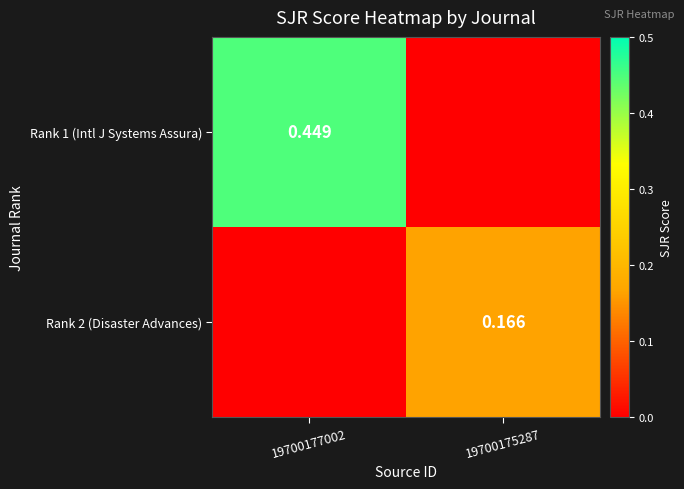

How many values in the Rank 1 (Intl J Systems Assura) series exceed 0?

1